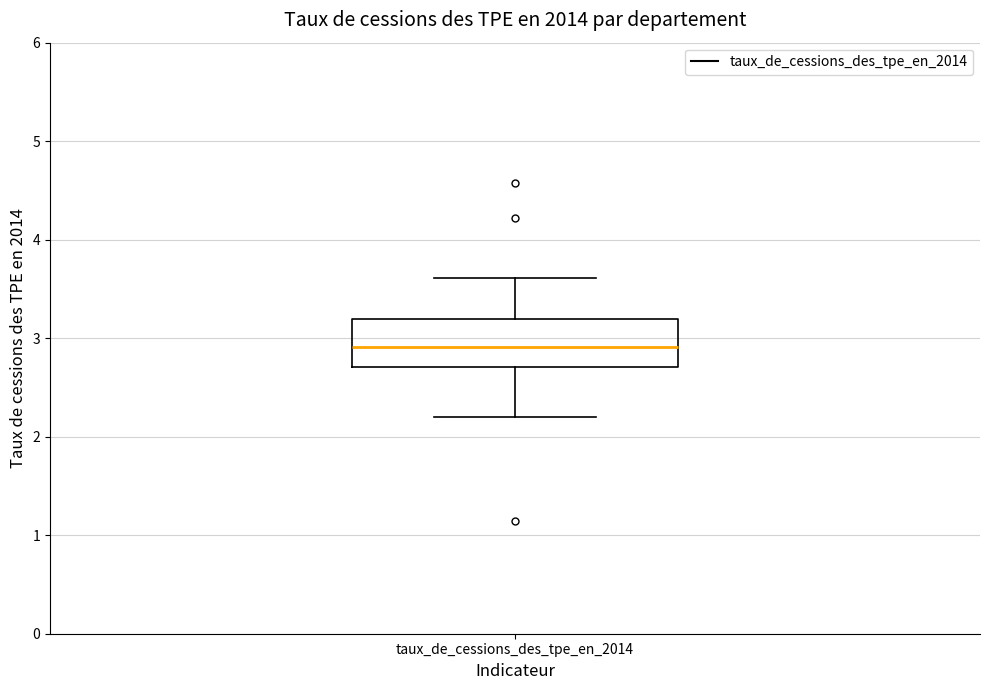

Where does the lower whisker of the box for taux_de_cessions_des_tpe_en_2014 end on the y-axis? The values are not printed on the chart, so give them approximately, as read against the axis.

2.2